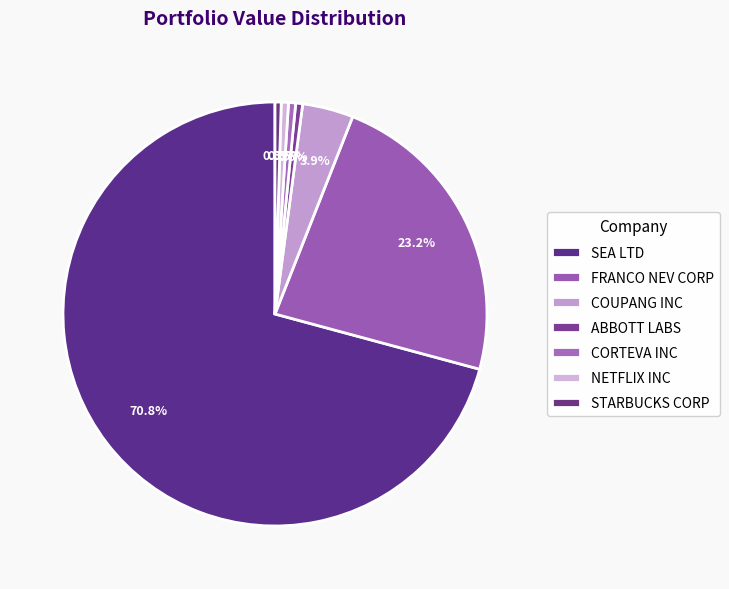

How many segments does this pie chart have?

7